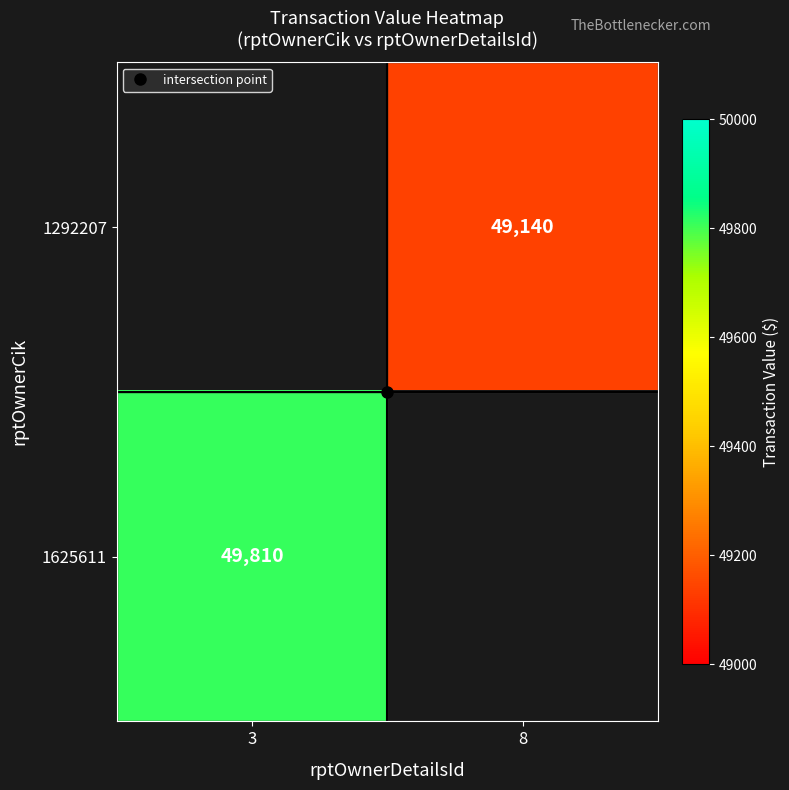

List the series in order of their peak value, highest first.

1292207, 1625611